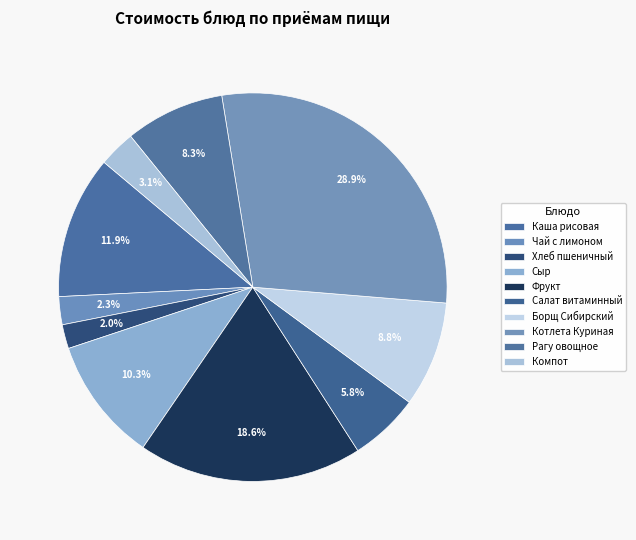

How many segments does this pie chart have?

10